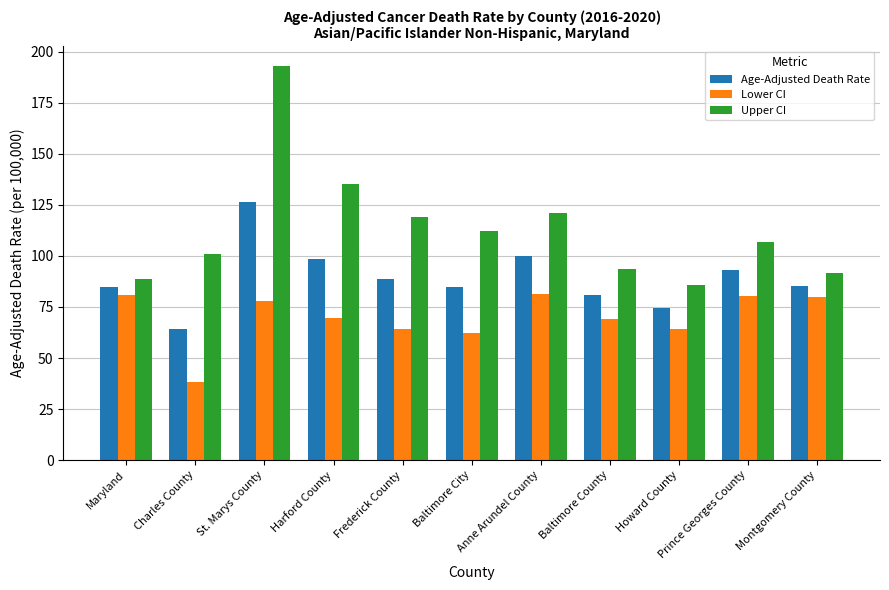

What is the highest value of the Lower CI series?

81.6